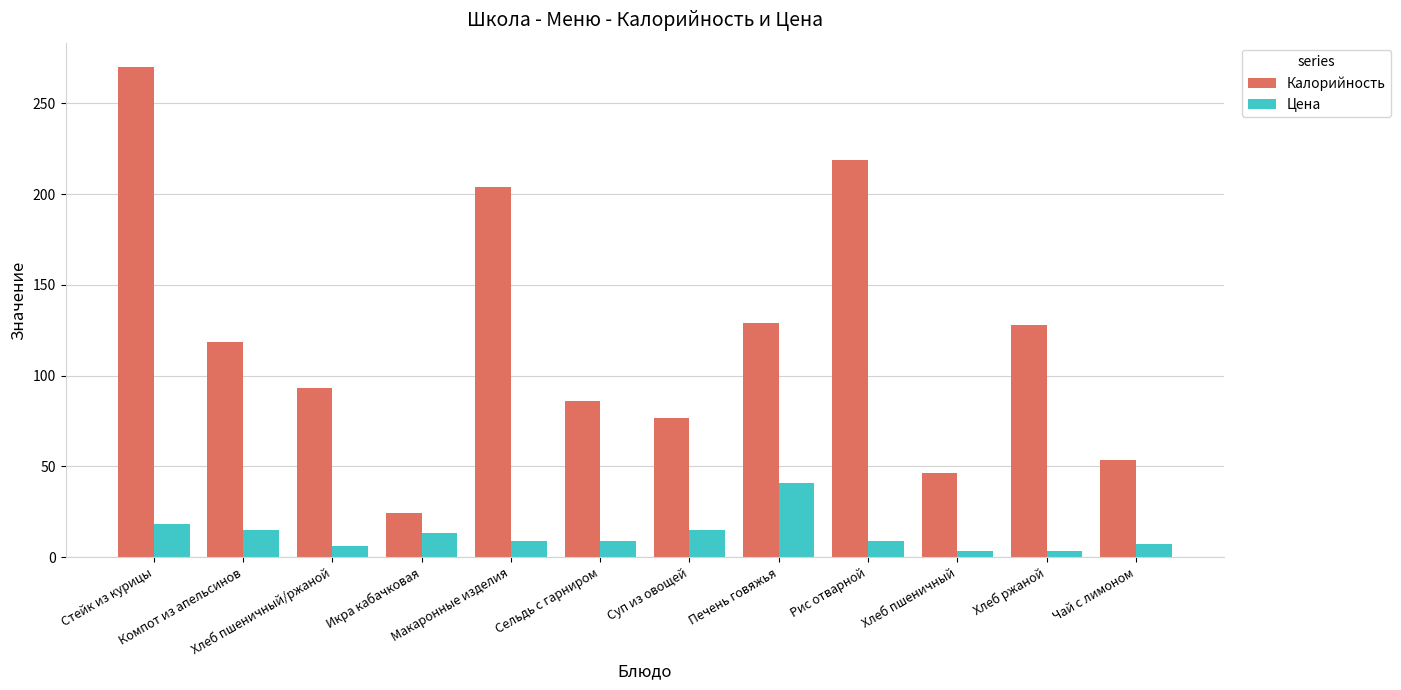

What is the lowest value of the Цена series?

3.1